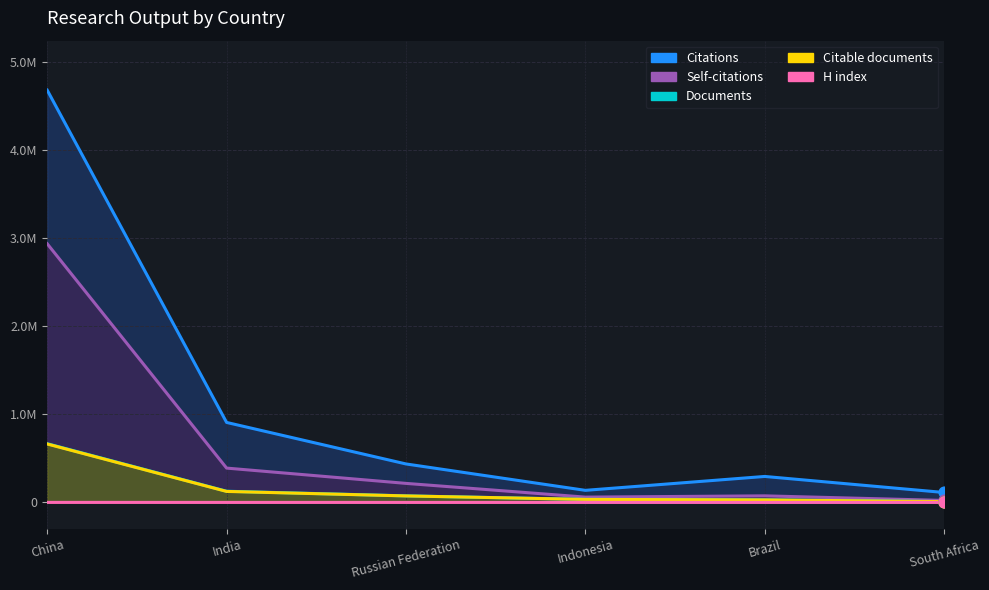

At which category is the sum across all series the highest?

China